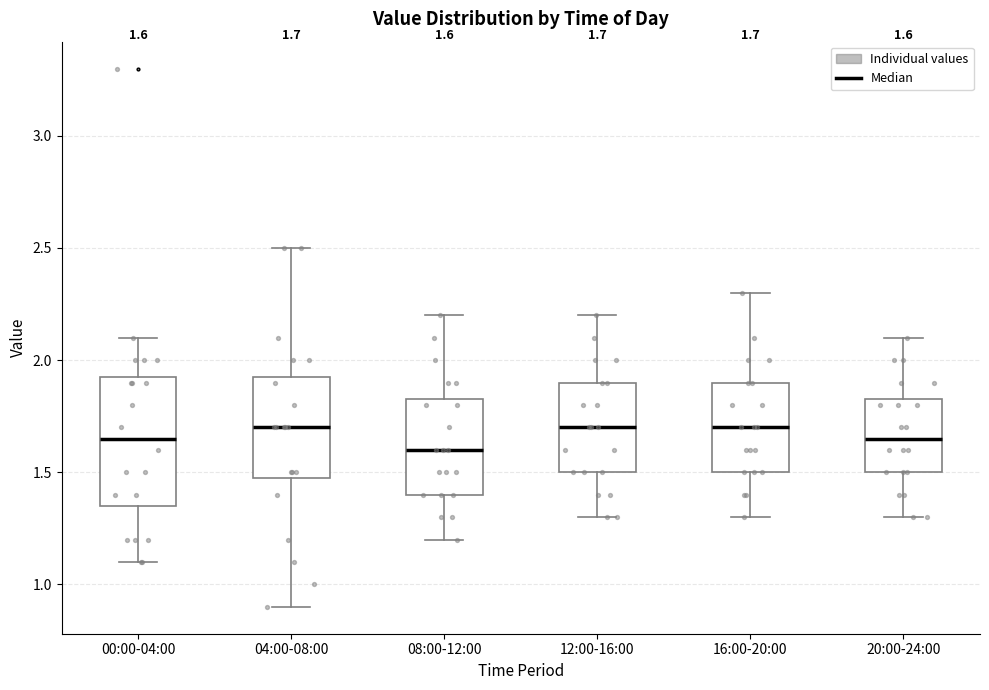

Which box is the tallest, from its lower edge to its upper edge?

00:00-04:00